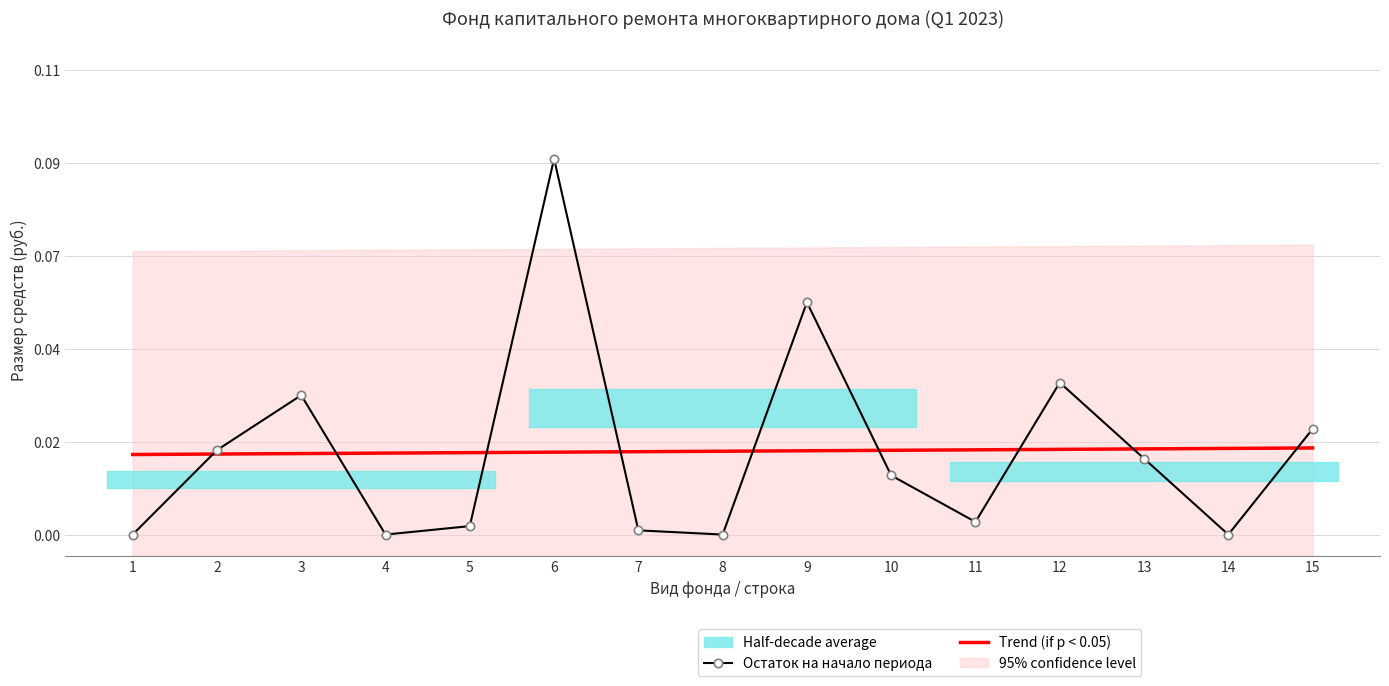

Is it true that Остаток на начало периода equals 0.0 at 10?

True